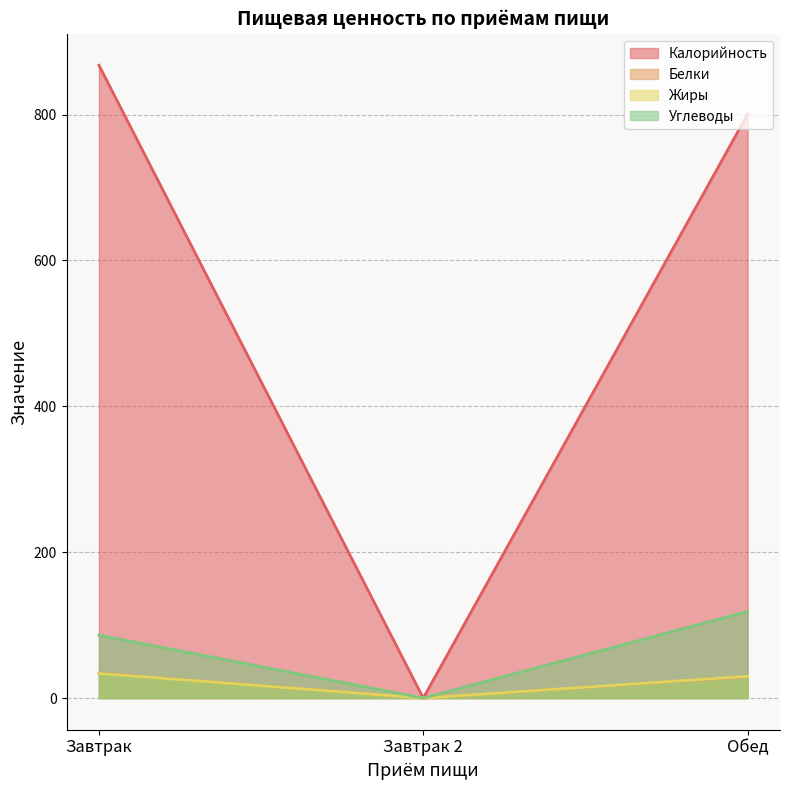

The value of Углеводы at Обед is 118.8. True or false?

True